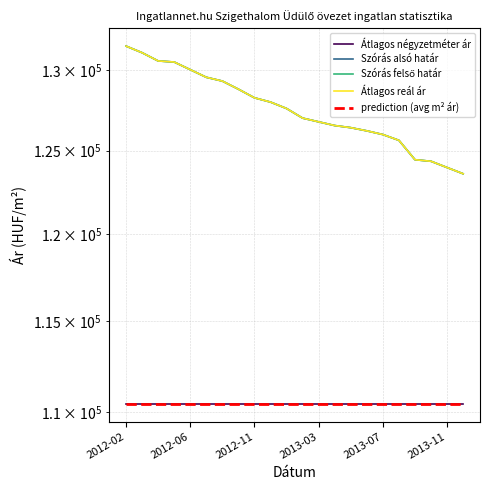

Which series has the largest range (max minus min)?

Szórás alsó határ